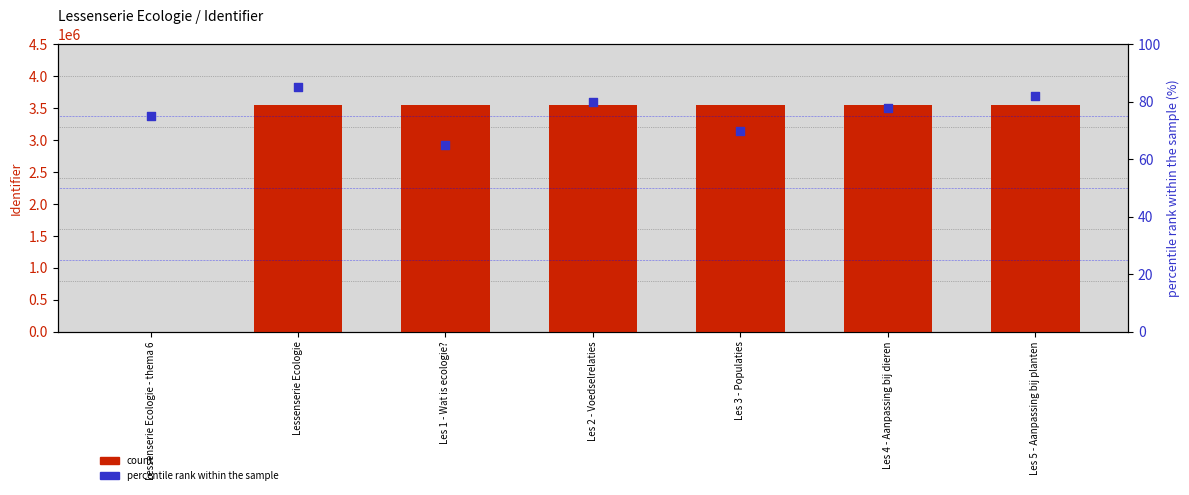

Is the value of count at Les 4 - Aanpassing bij dieren greater than the value of percentile rank within the sample at Lessenserie Ecologie - thema 6?

Yes